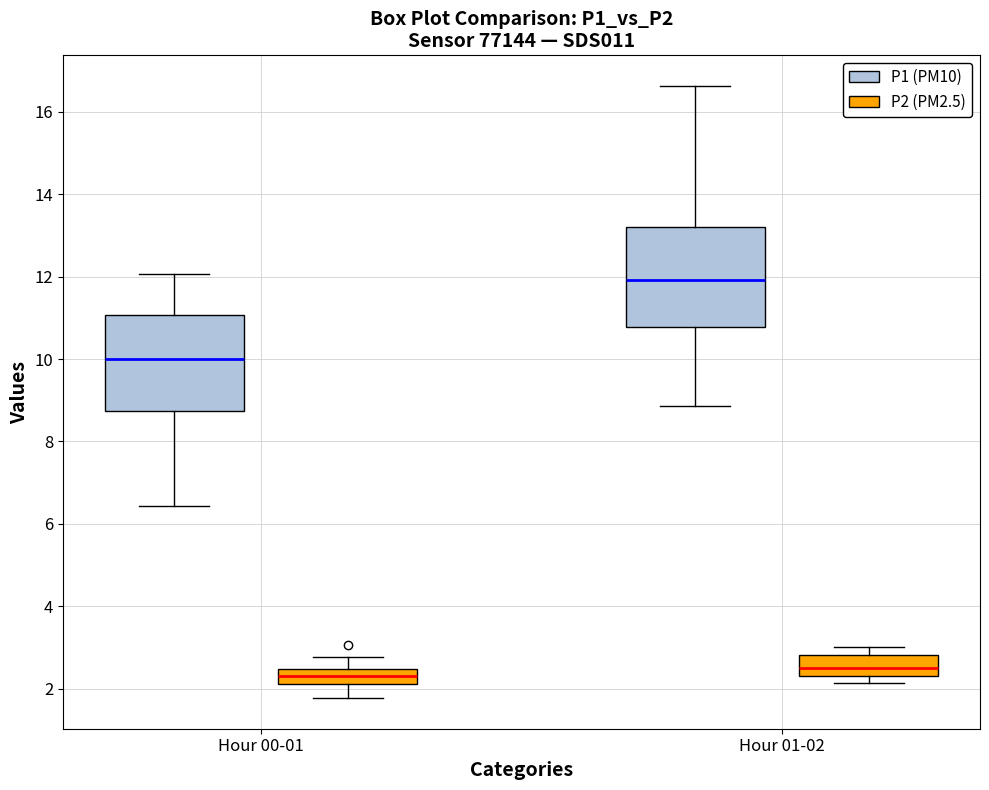

Where is the upper edge of the box for Hour 00-01 (P1 (PM10)) on the y-axis? The values are not printed on the chart, so give them approximately, as read against the axis.

11.0